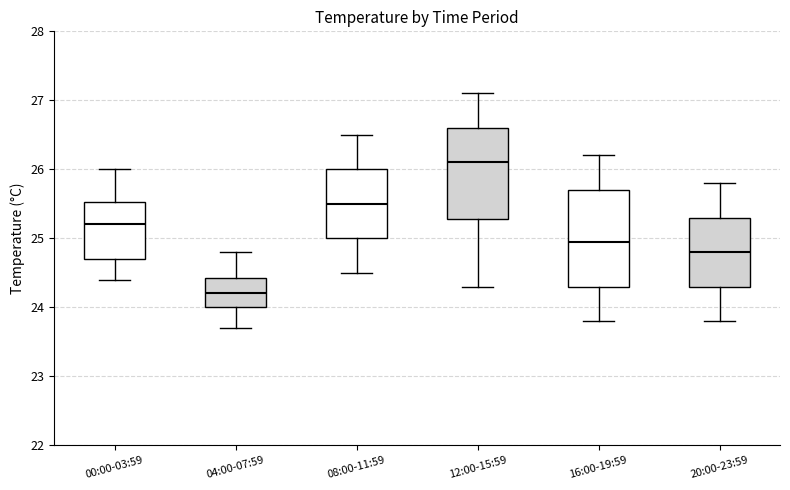

Reading left to right, transcribe this box plot: for each box, give where its median line is, the range the box spans, and where its two whiskers end, as read against the y-axis. The values are not printed on the chart, so give them approximately, as read against the axis.

00:00-03:59: median 25.2, box 24.7 to 25.5, whiskers 24.4 to 26.0
04:00-07:59: median 24.2, box 24.0 to 24.4, whiskers 23.7 to 24.8
08:00-11:59: median 25.5, box 25.0 to 26.0, whiskers 24.5 to 26.5
12:00-15:59: median 26.1, box 25.3 to 26.6, whiskers 24.3 to 27.1
16:00-19:59: median 25.0, box 24.3 to 25.7, whiskers 23.8 to 26.2
20:00-23:59: median 24.8, box 24.3 to 25.3, whiskers 23.8 to 25.8